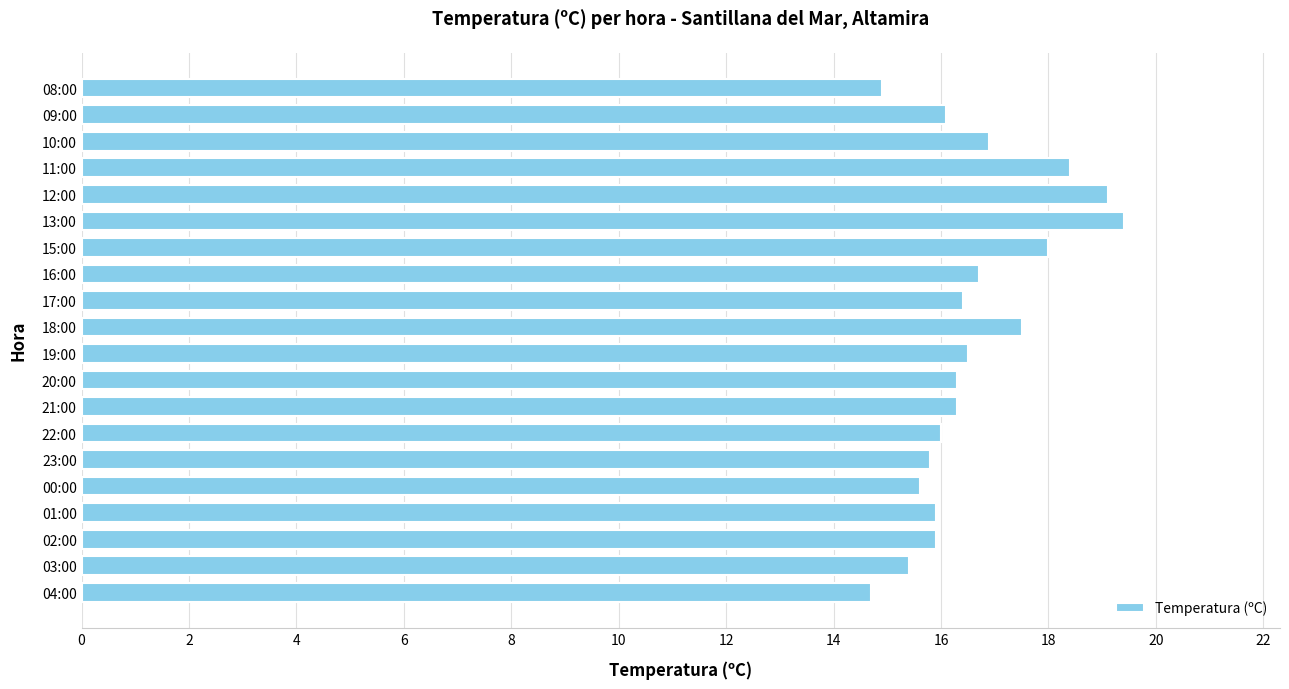

True or false: the data shows 15.9 at 01:00.

True